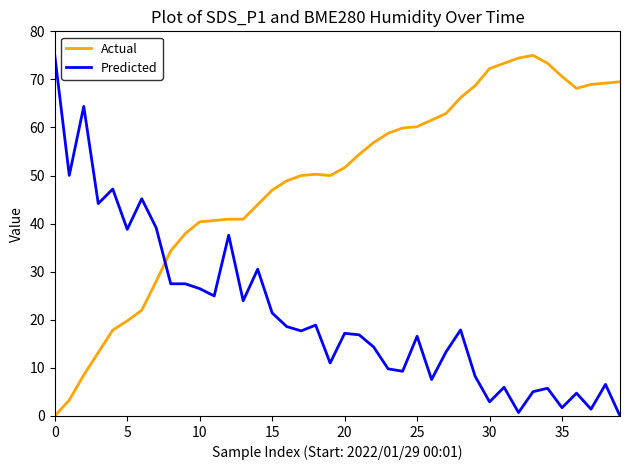

Which series has the largest total across all categories?

Actual